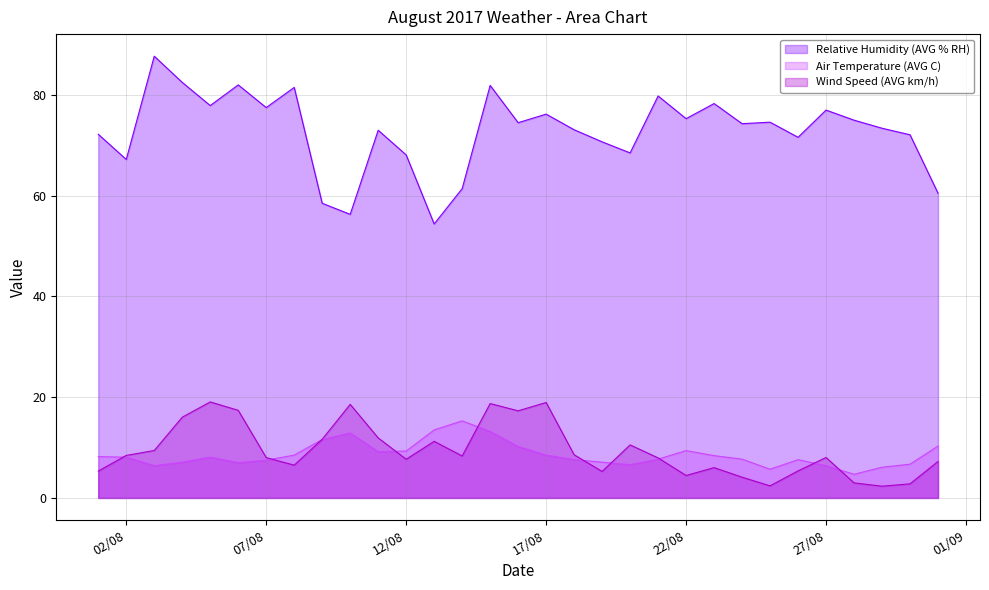

True or false: Relative Humidity (AVG % RH) has more than 0 points higher than both neighbors.

True